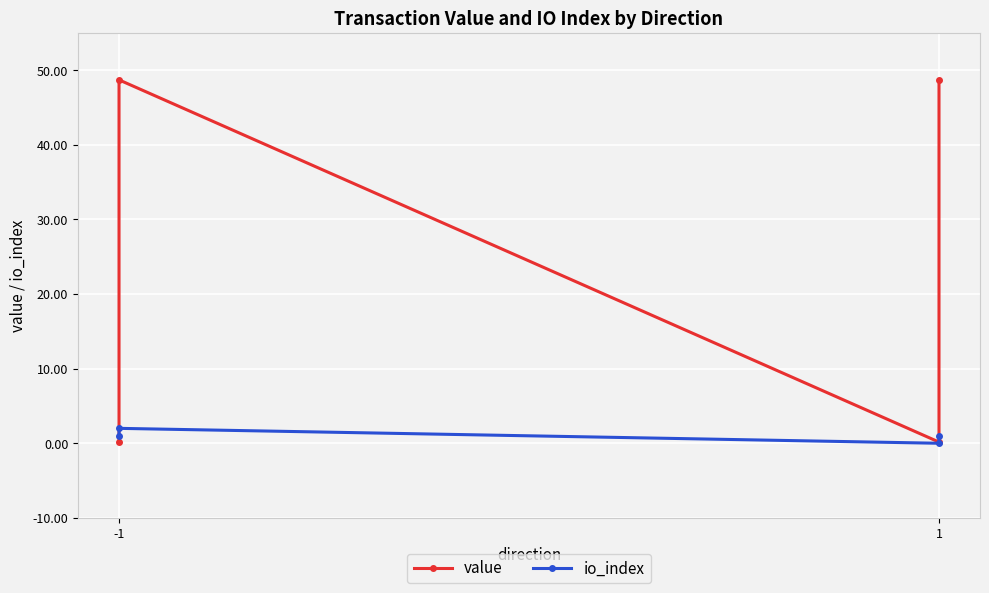

At how many categories does at least one series exceed 43?

2